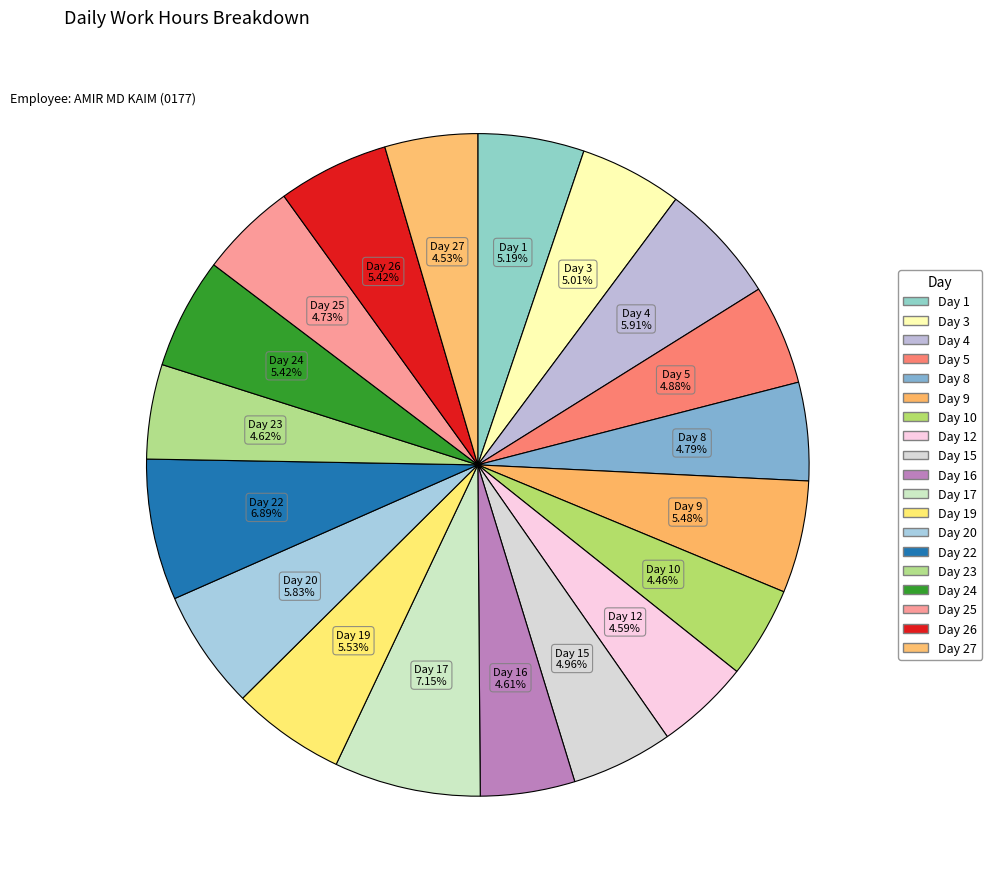

To the nearest percent, what is the average slice percentage?

5%